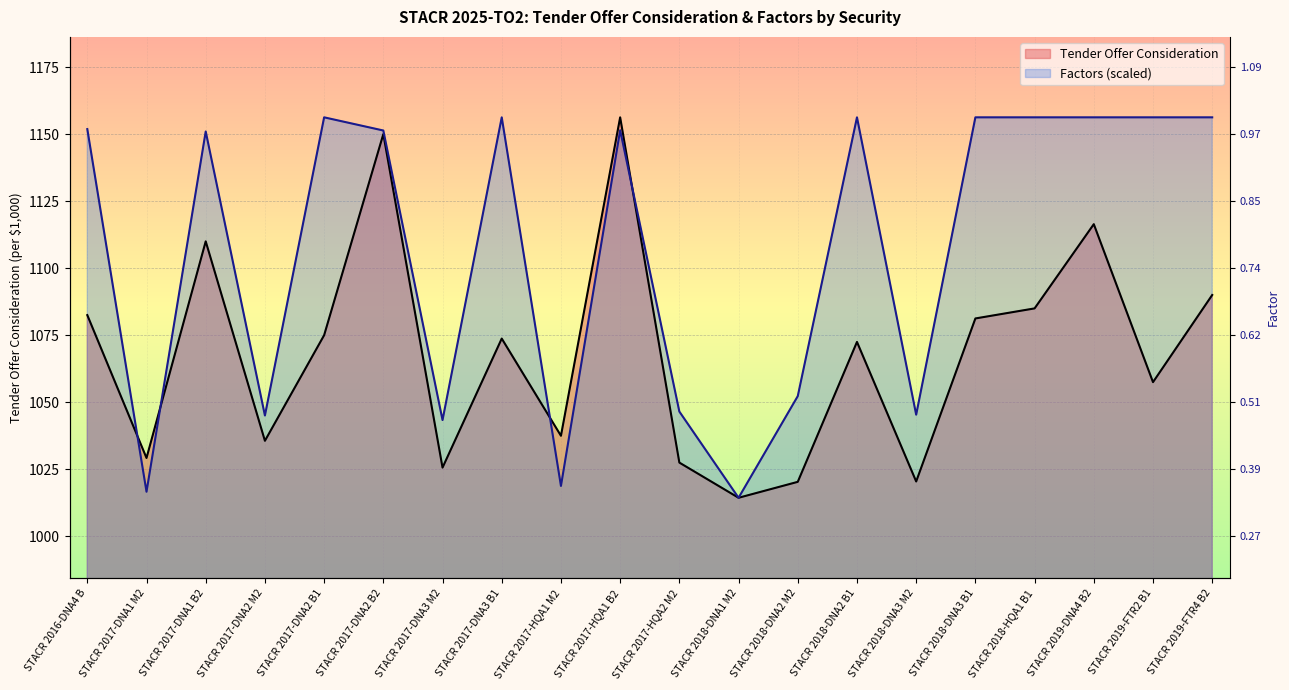

What is the label of the 3rd point from the left?

STACR 2017-DNA1 B2